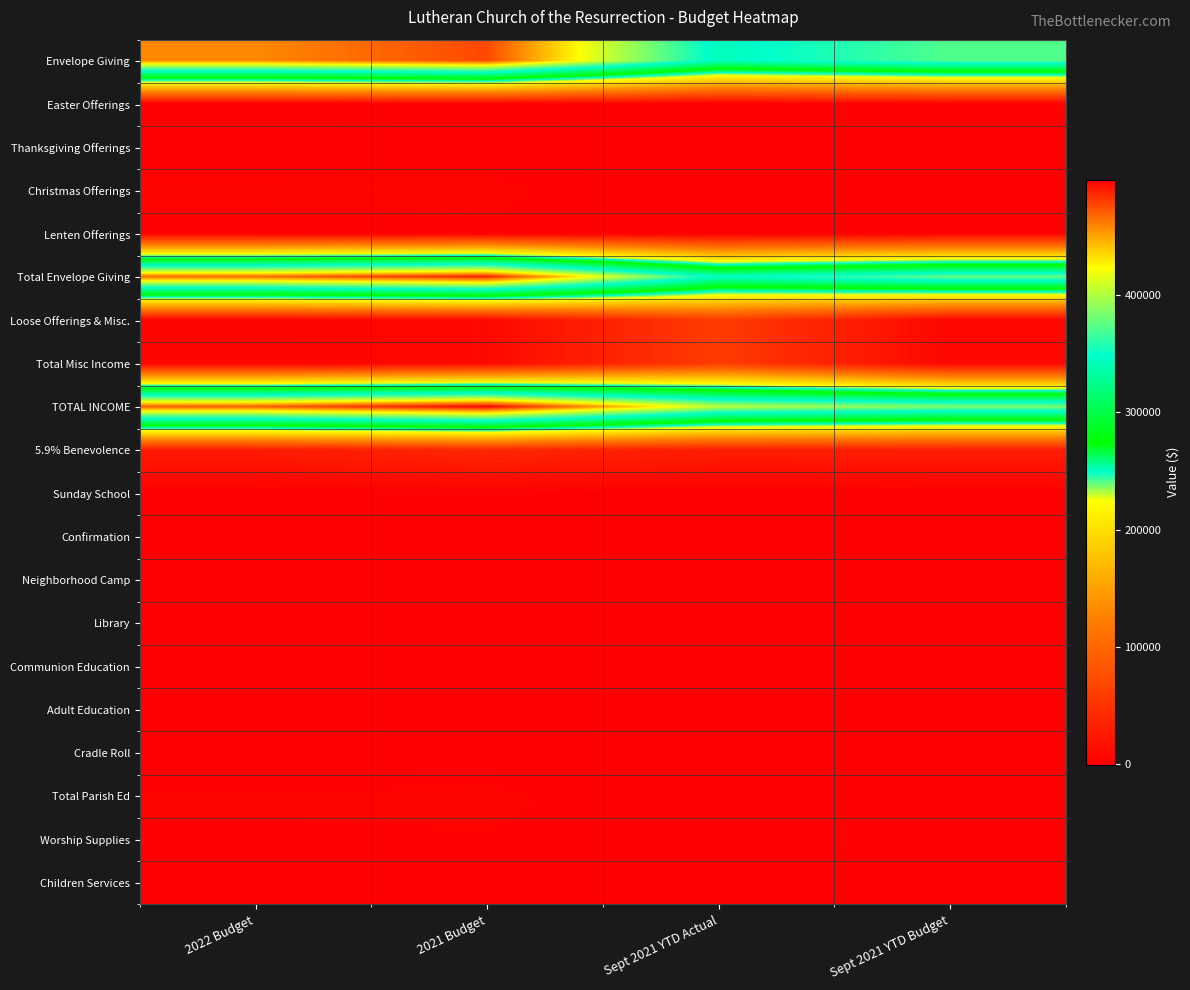

List the series in order of their peak value, highest first.

TOTAL INCOME, Total Envelope Giving, Envelope Giving, Total Misc Income, Loose Offerings & Misc., 5.9% Benevolence, Christmas Offerings, Total Parish Ed, Easter Offerings, Worship Supplies, Lenten Offerings, Sunday School, Thanksgiving Offerings, Confirmation, Adult Education, Library, Neighborhood Camp, Cradle Roll, Communion Education, Children Services